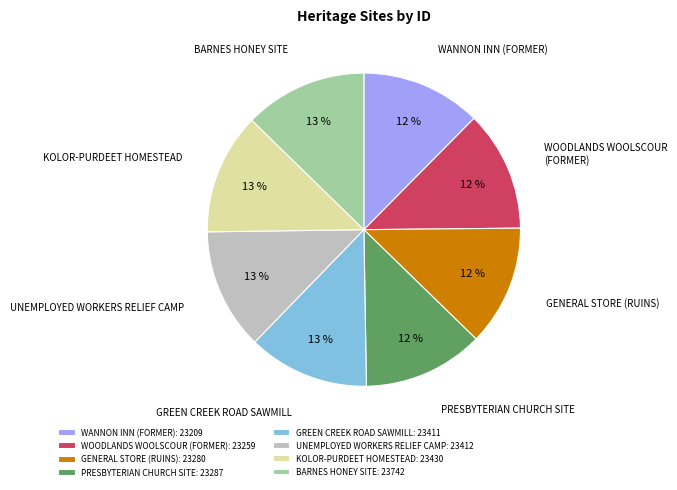

How many segments does this pie chart have?

8